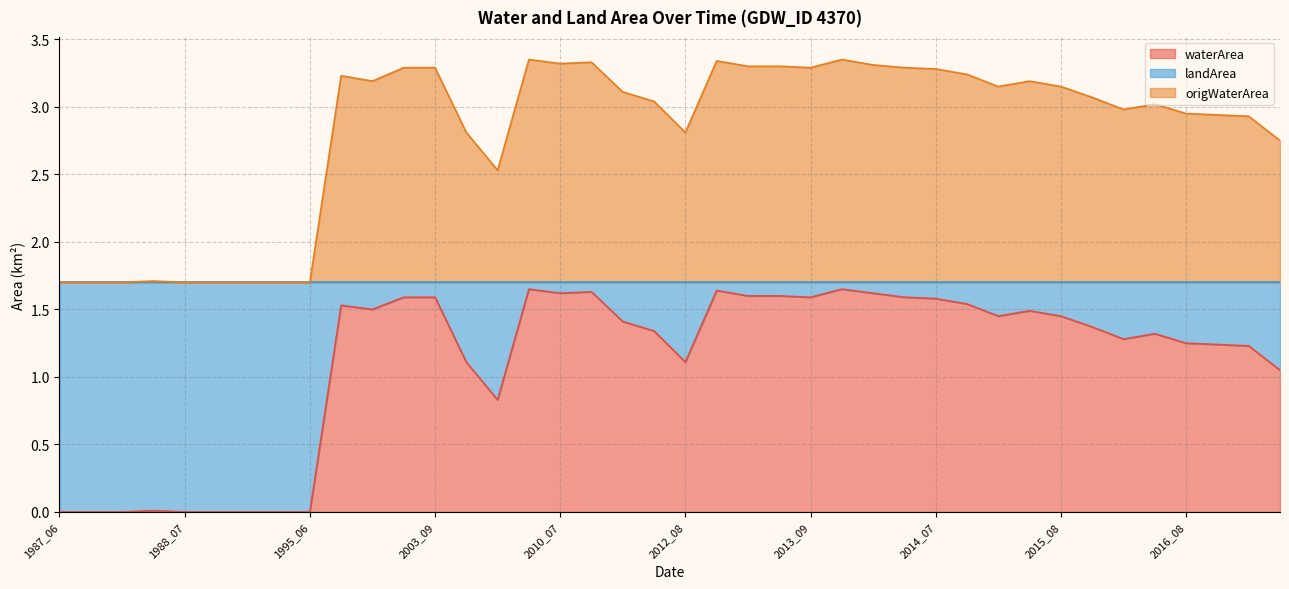

What is the total value across all series at 2012_08?

2.8